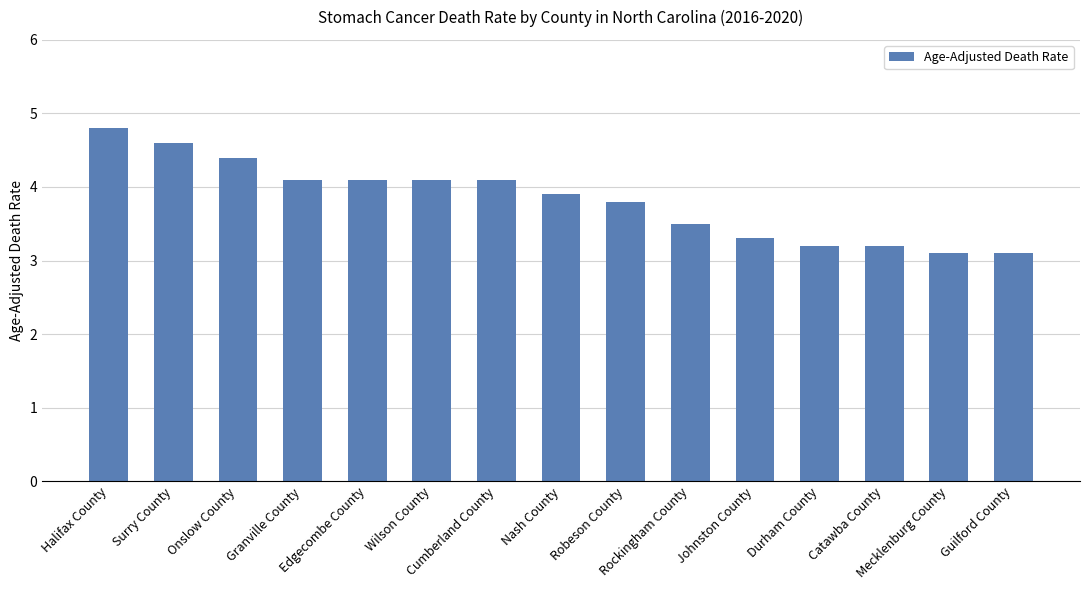

Reading left to right, extract all data points from this chart.

Halifax County=4.8	Surry County=4.6	Onslow County=4.4	Granville County=4.1	Edgecombe County=4.1	Wilson County=4.1	Cumberland County=4.1	Nash County=3.9	Robeson County=3.8	Rockingham County=3.5	Johnston County=3.3	Durham County=3.2	Catawba County=3.2	Mecklenburg County=3.1	Guilford County=3.1